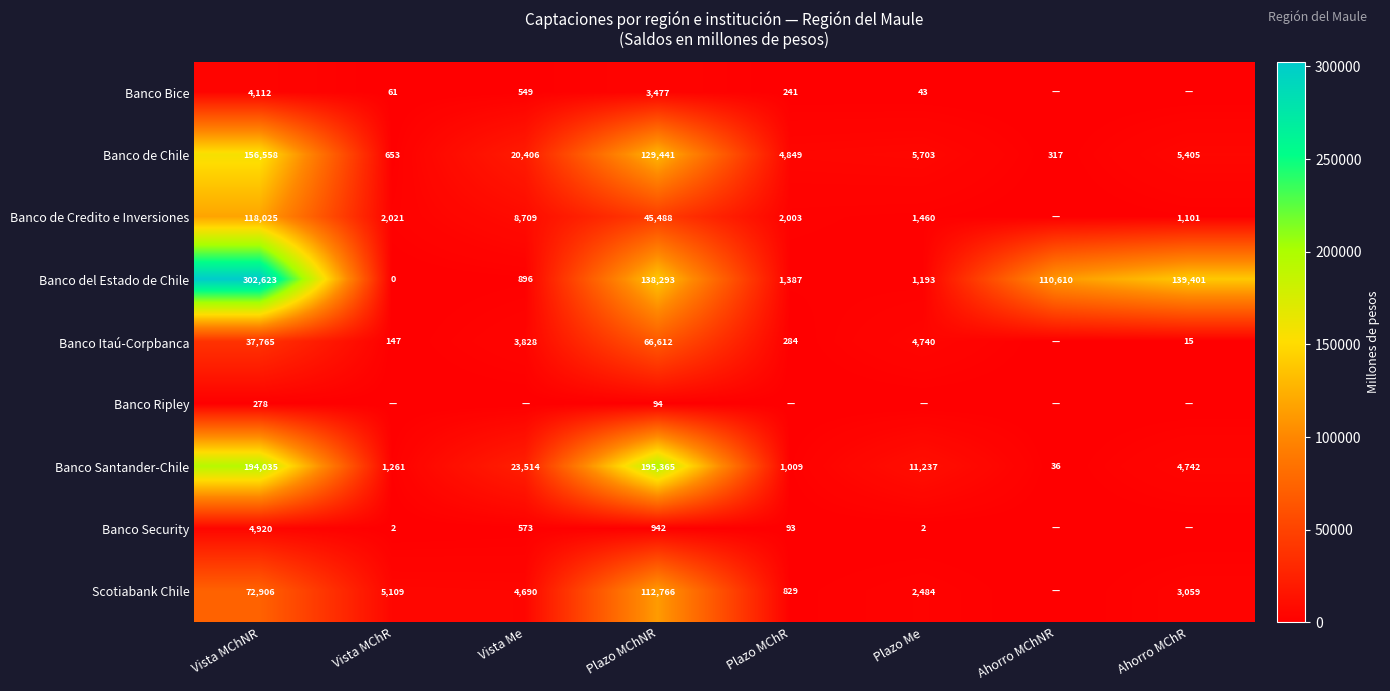

What is the sum of the Banco Santander-Chile values at Vista MChNR and Ahorro MChR?

198777